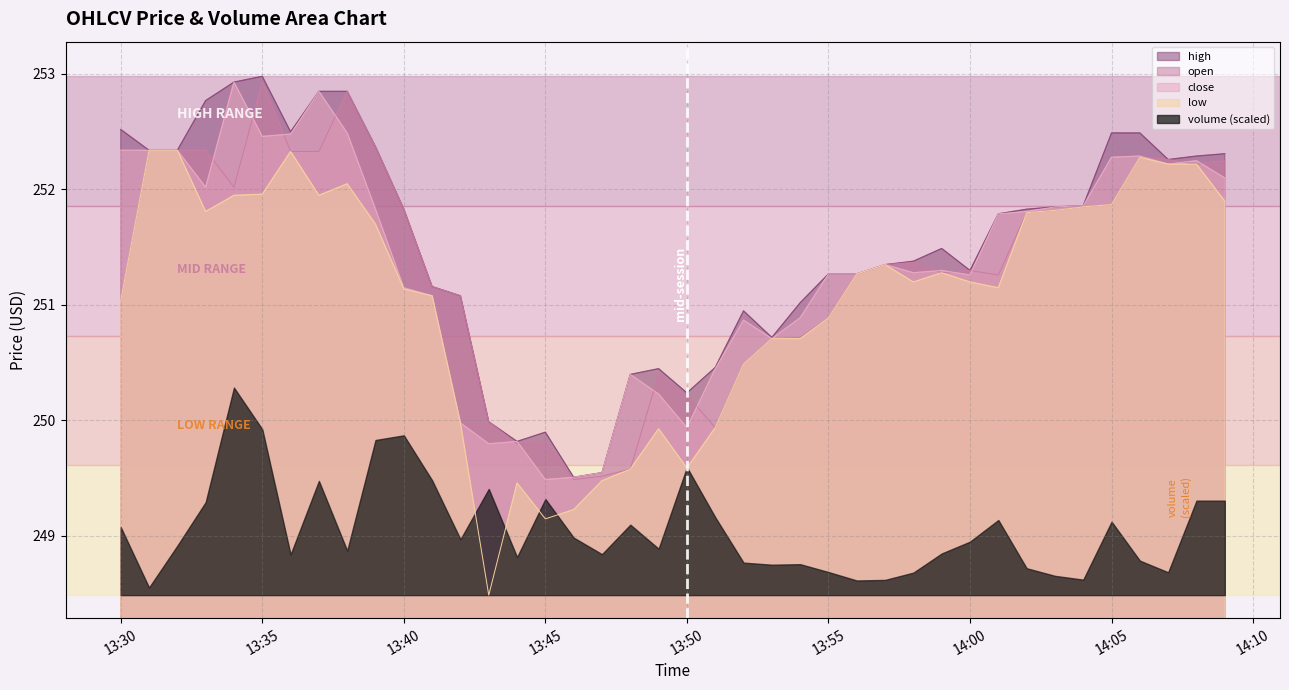

True or false: close has more than 1 interior local peaks.

True